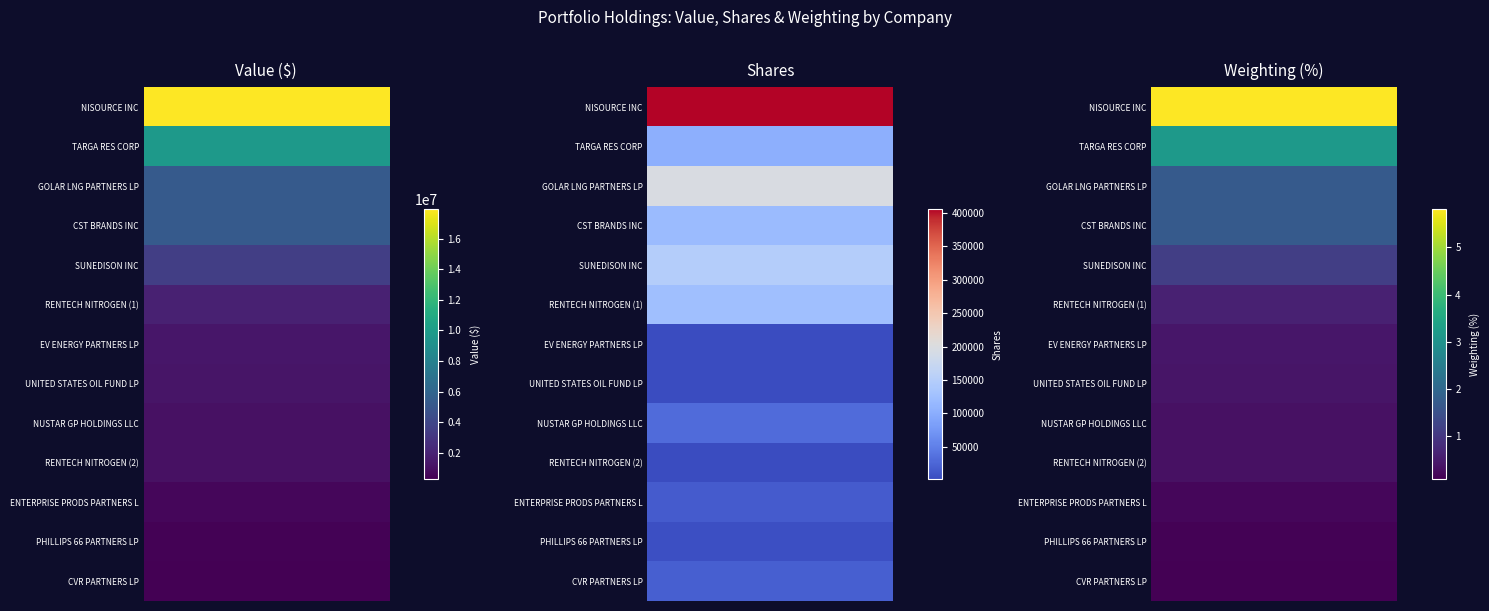

What is the sum of the PHILLIPS 66 PARTNERS LP values at 2 and 0?

339000.1